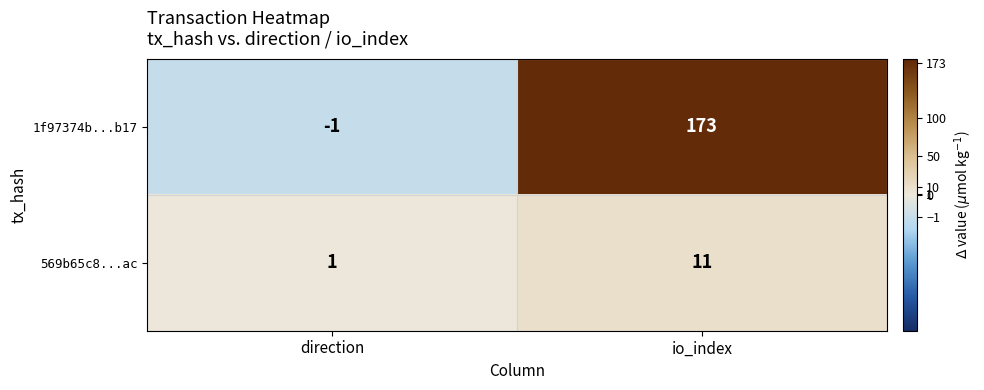

What is the difference between the 1f97374b...b17 values at direction and io_index?

174